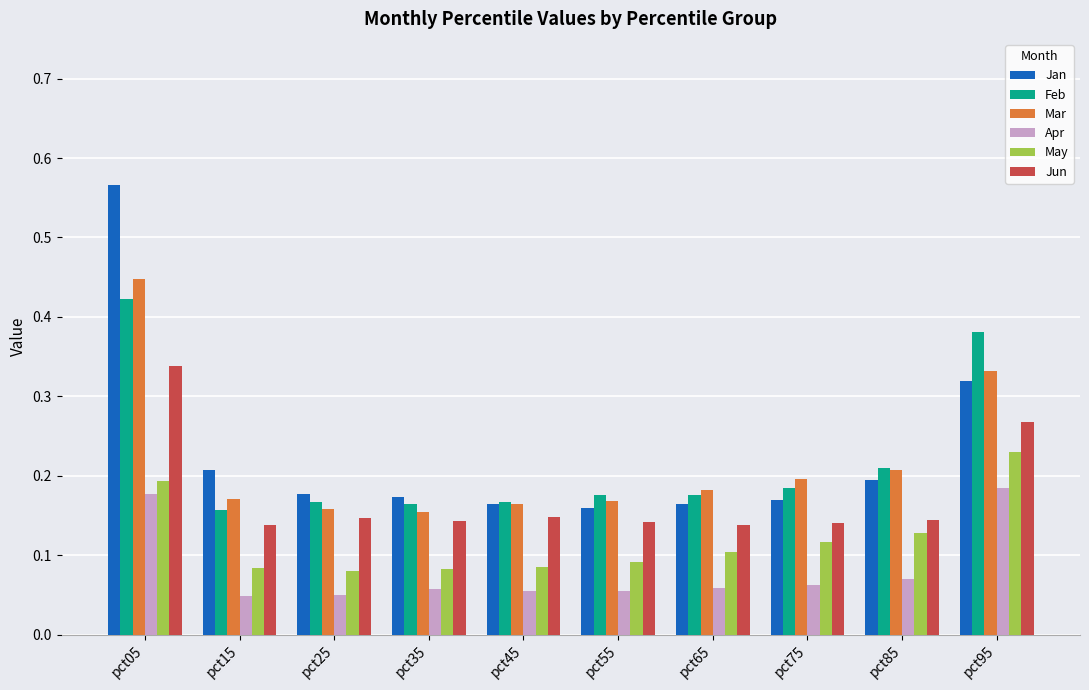

Which series has the largest range (max minus min)?

Jan